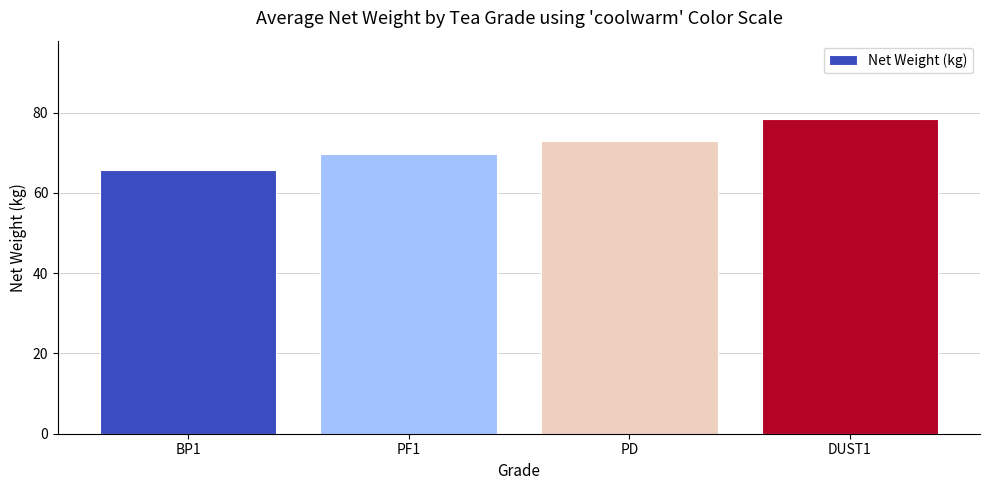

What is the sum of the values at BP1 and DUST1?

144.0